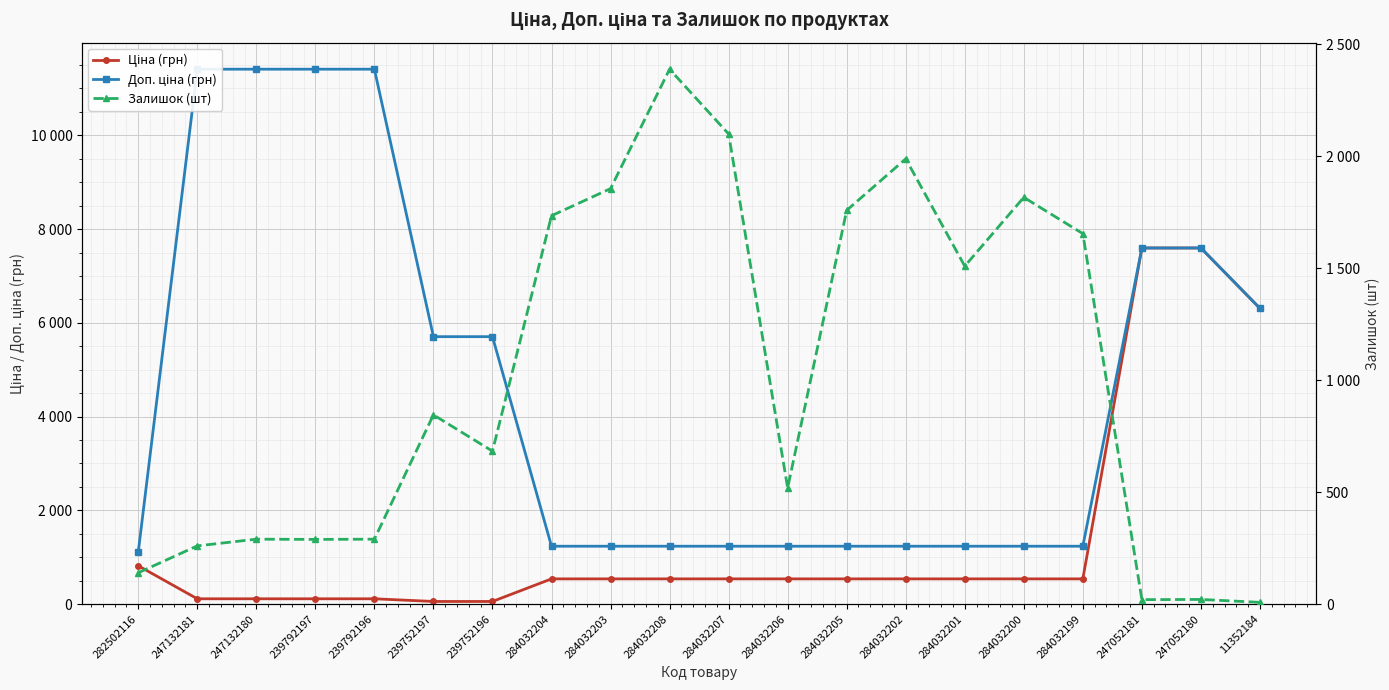

What is the average value of the Залишок (шт) series?

1008.3